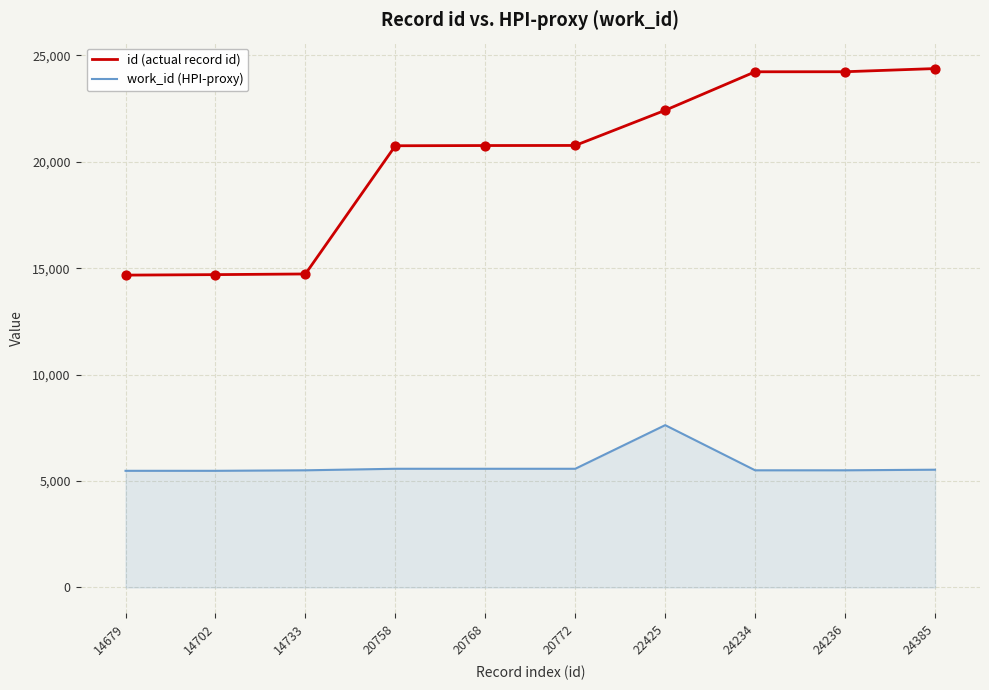

Which series has the largest range (max minus min)?

id (actual record id)